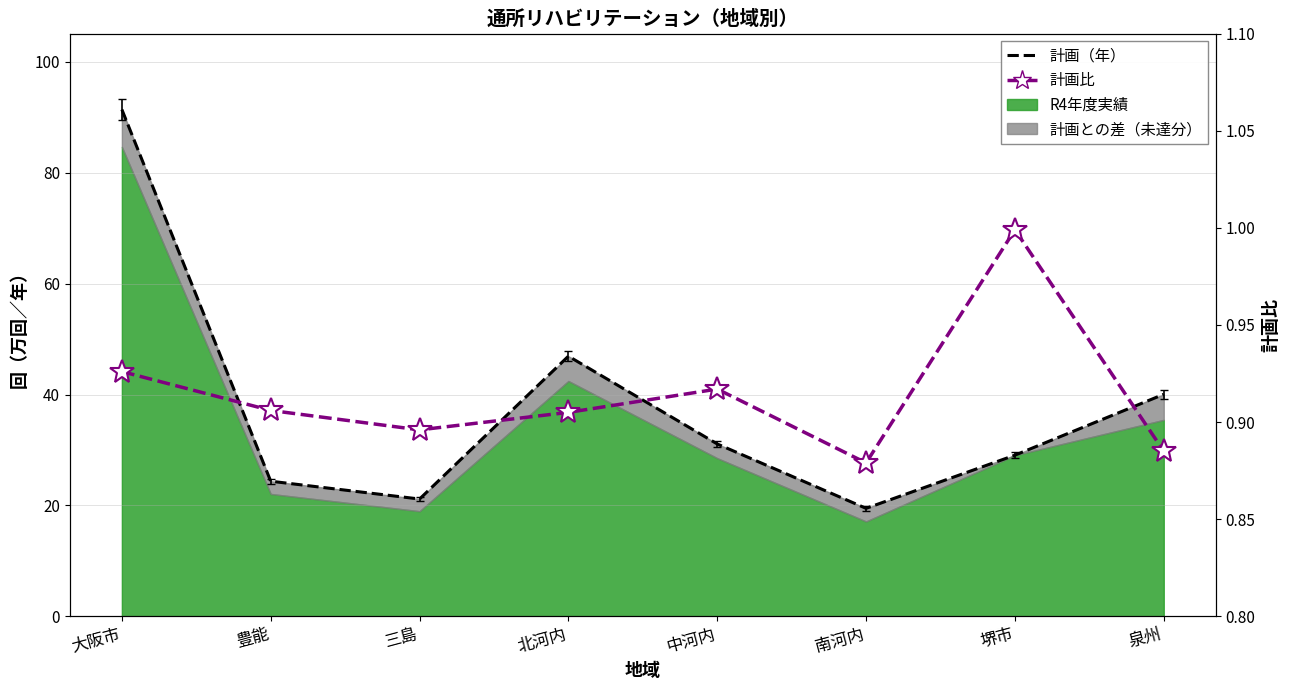

What is the label of the 7th point from the right?

豊能